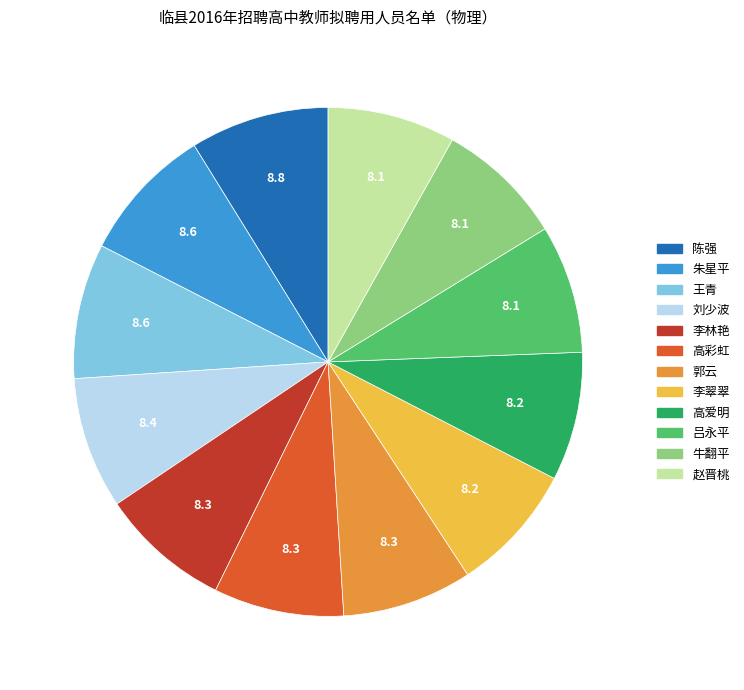

Approximately how many times larger is the value at 陈强 compared to 牛翻平?

1.1